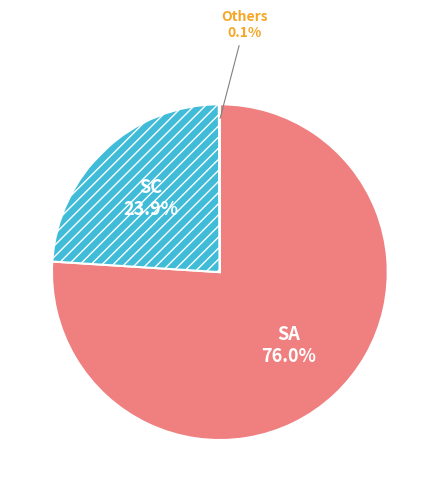

Is there a majority slice in this chart?

Yes